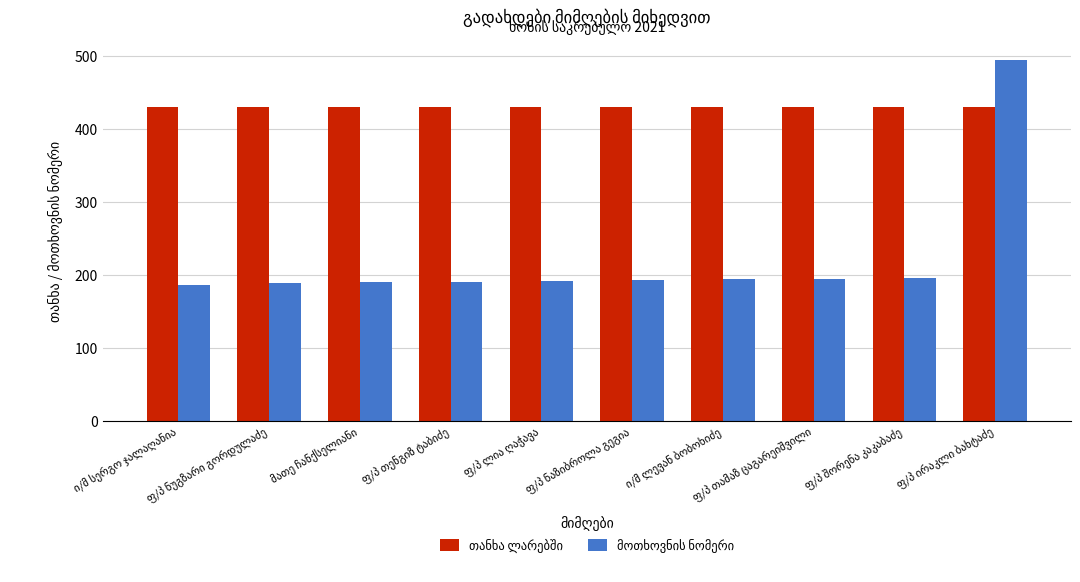

What is the minimum value shown in the chart?

187